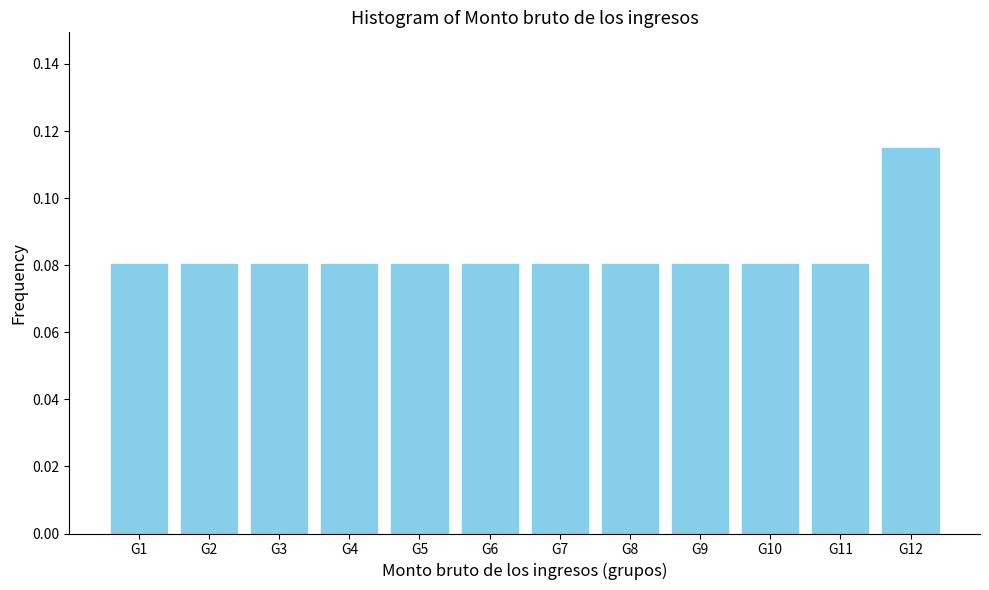

At which category does the chart reach its peak across all series?

G12